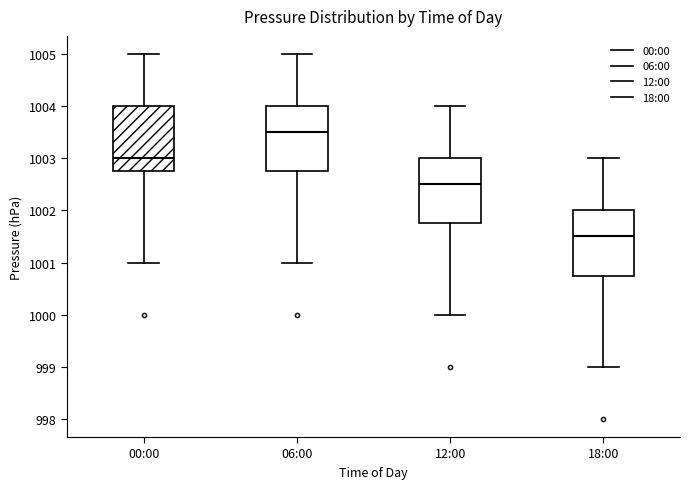

Where does the median line of the box for 18:00 sit on the y-axis? The values are not printed on the chart, so give them approximately, as read against the axis.

1001.5